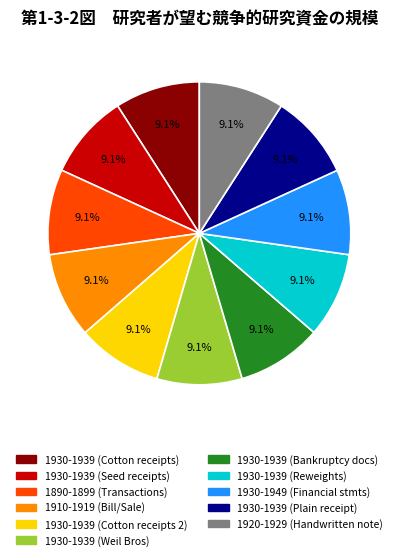

Approximately how many times larger is the value at 1930-1939 (Cotton receipts) compared to 1930-1939 (Plain receipt)?

1.0